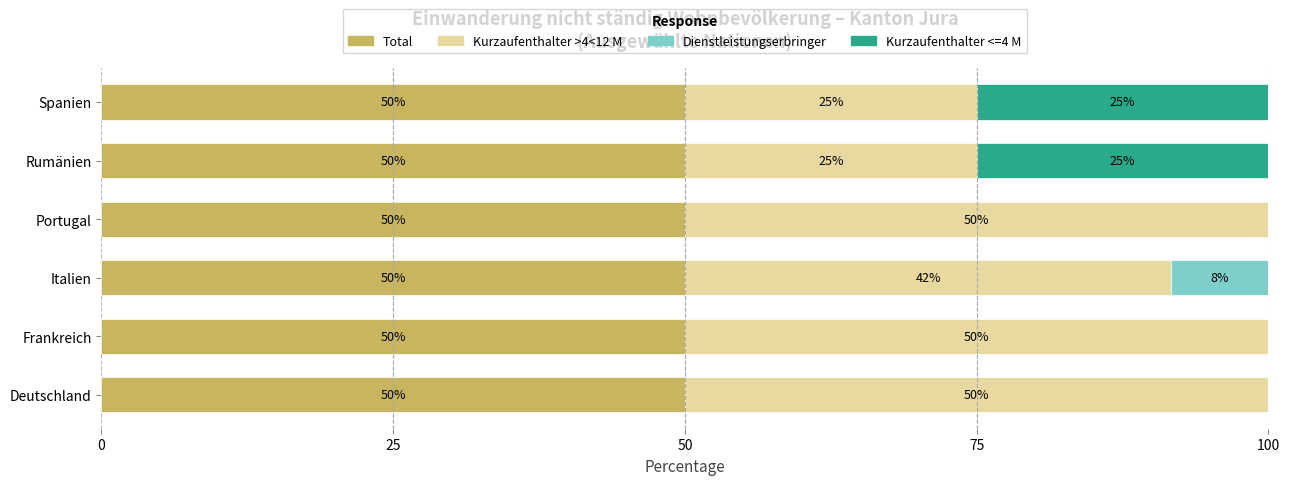

What is the total value across all series at Deutschland?

100.0